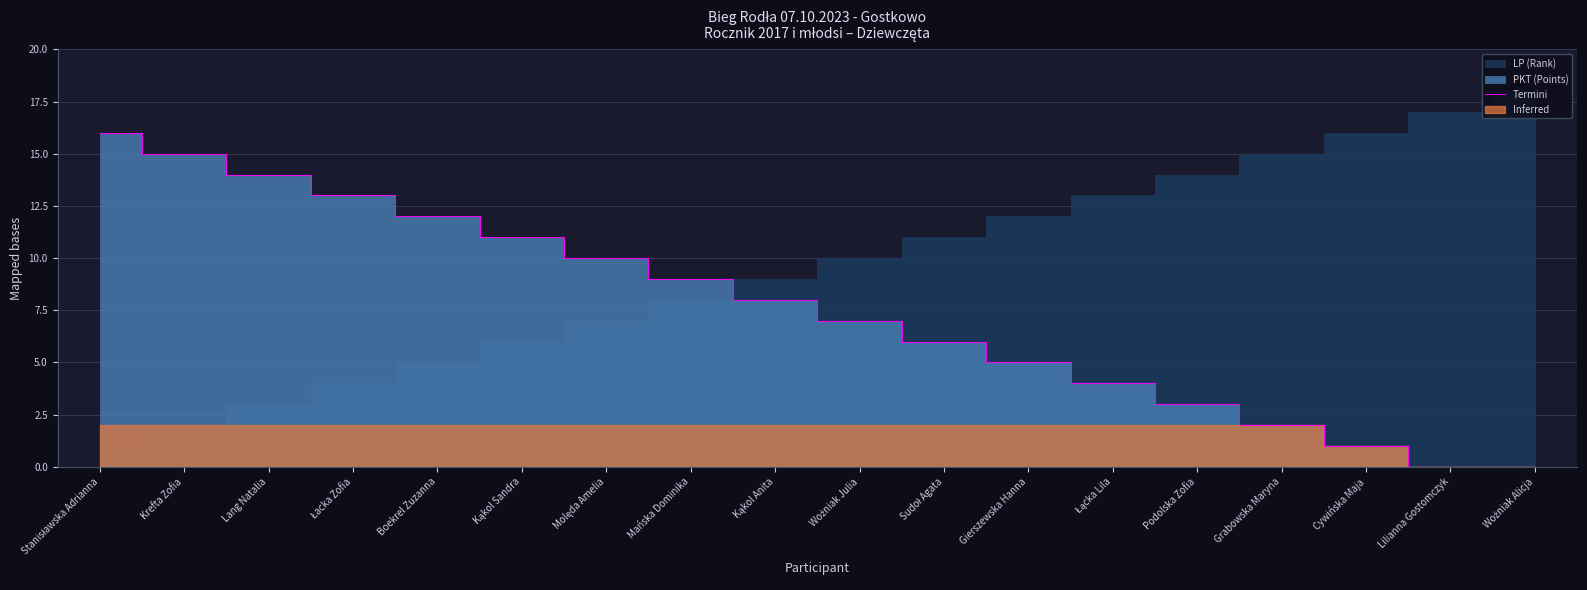

The value of Termini at Boekrel Zuzanna is 5. True or false?

False